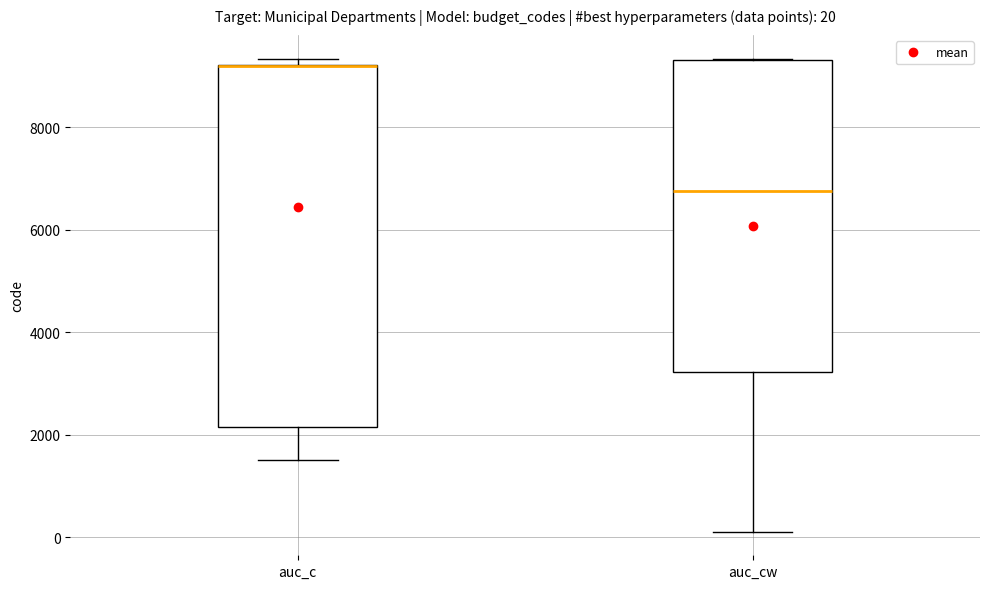

Which box is the tallest, from its lower edge to its upper edge?

auc_c